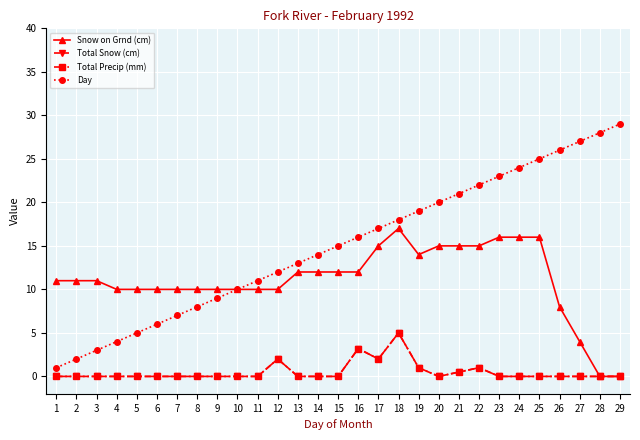

True or false: Total Precip (mm) has more than 0 points higher than both neighbors.

True